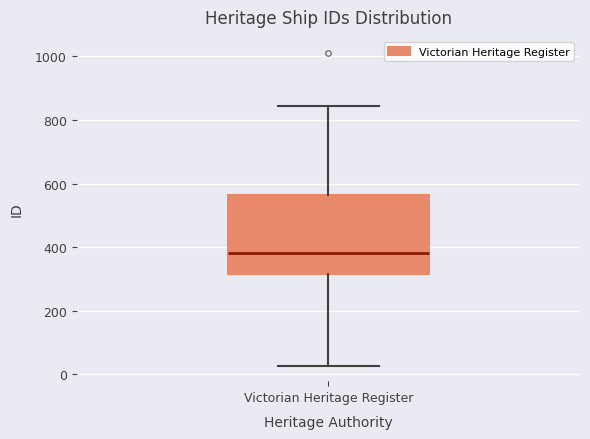

Read this box plot against the y-axis: the position of the median line, the range covered by the box, and the ends of both whiskers. The values are not printed on the chart, so give them approximately, as read against the axis.

median 380, box 320 to 560, whiskers 20 to 840